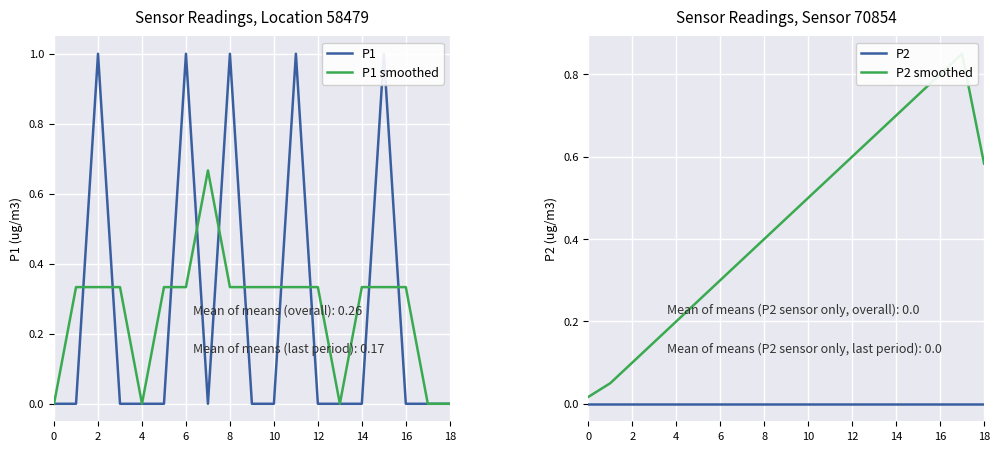

True or false: P1 smoothed has a value of -0.5 at 0.

False